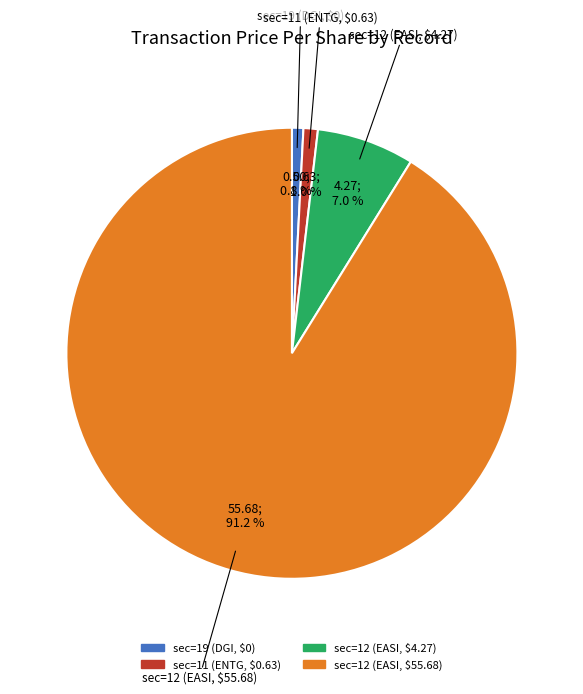

To the nearest percent, what percentage of the pie is sec=11 (ENTG, $0.63)?

1%